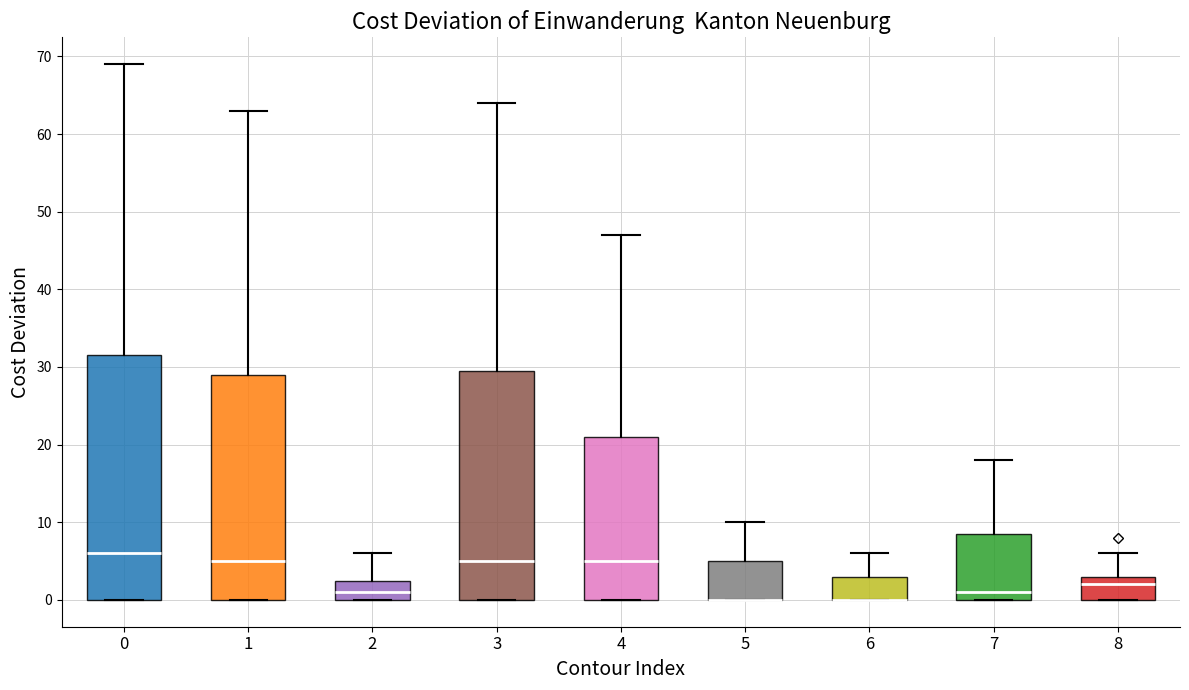

Reading left to right, read every box against the y-axis: the position of its median line, the range the box covers, and the ends of its whiskers. The values are not printed on the chart, so give them approximately, as read against the axis.

0: median 6, box 0 to 32, whiskers 0 to 69
1: median 5, box 0 to 29, whiskers 0 to 63
2: median 1, box 0 to 3, whiskers 0 to 6
3: median 5, box 0 to 30, whiskers 0 to 64
4: median 5, box 0 to 21, whiskers 0 to 47
5: median 0 (drawn on the box's lower edge), box 0 to 5, whiskers 0 to 10
6: median 0 (drawn on the box's lower edge), box 0 to 3, whiskers 0 to 6
7: median 1, box 0 to 9, whiskers 0 to 18
8: median 2, box 0 to 3, whiskers 0 to 6